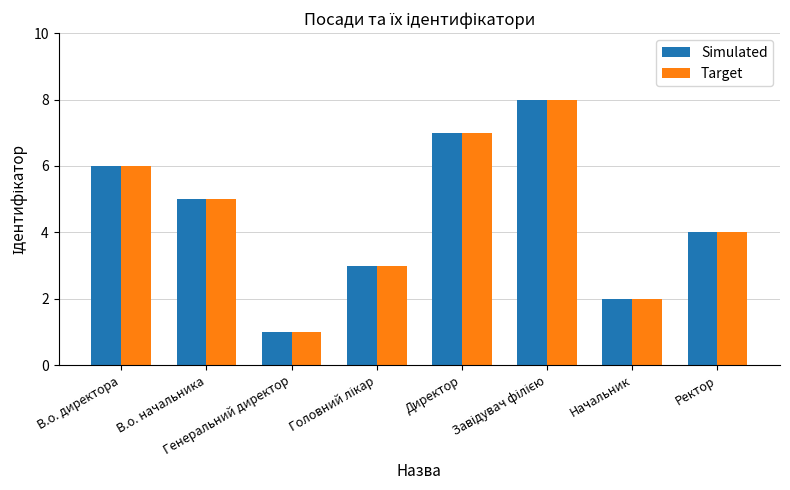

What is the value of the Simulated bar at the 7th from the left?

2